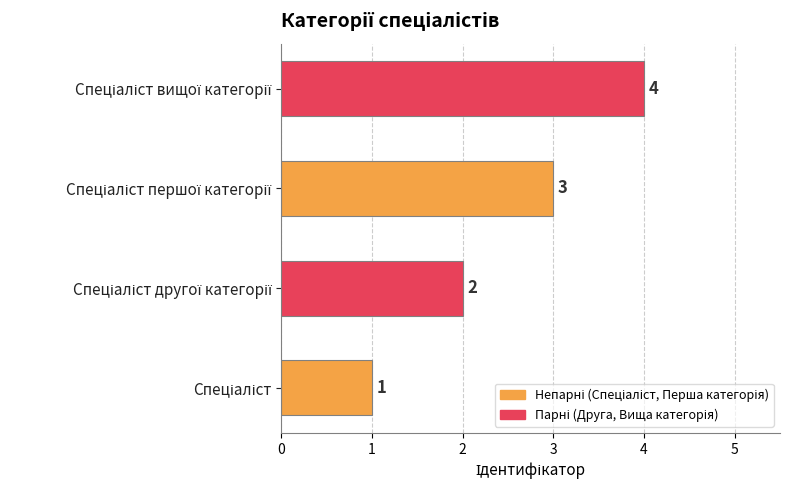

How many values are between 2 and 4?

3